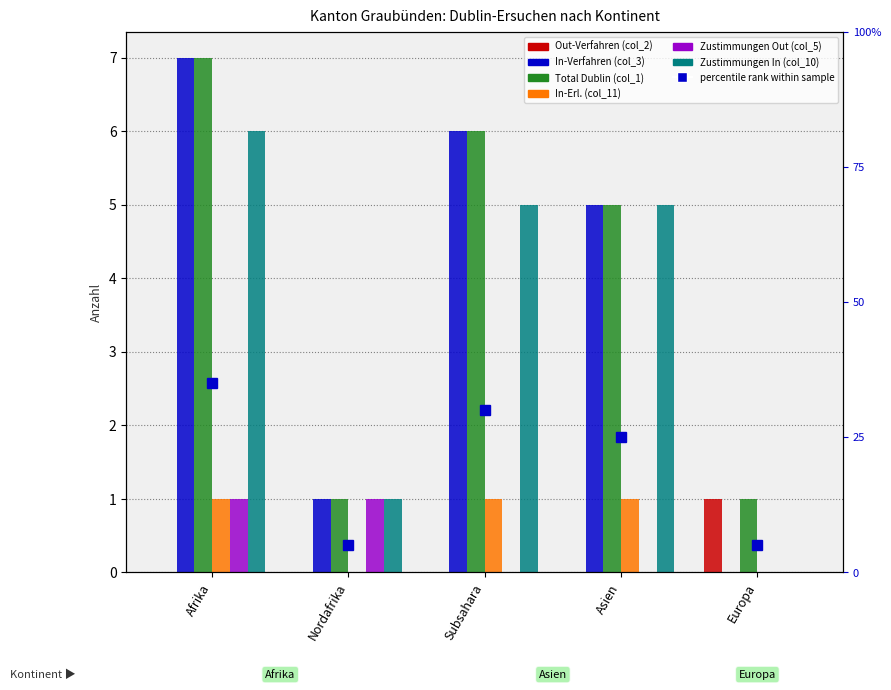

Is it true that Out-Verfahren (col_2) equals 0 at Asien?

True